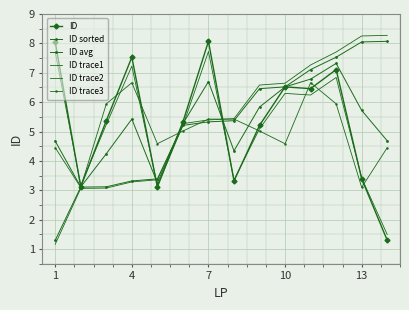

List the series in order of their peak value, highest first.

ID trace2, ID, ID sorted, ID trace1, ID avg, ID trace3